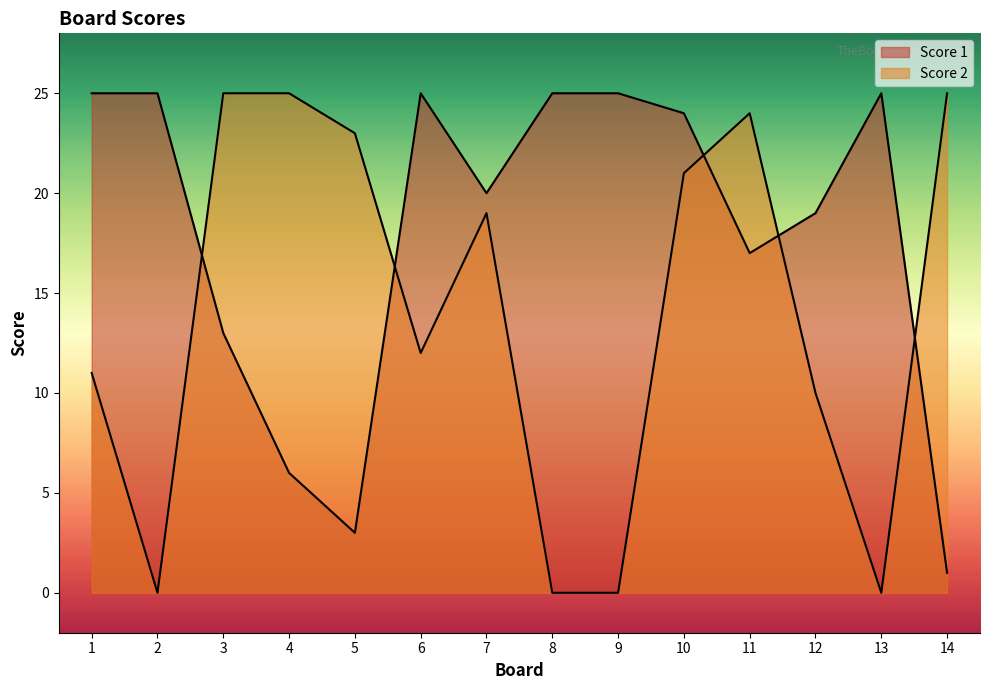

Is it true that Score 1 equals 1 at 5?

False